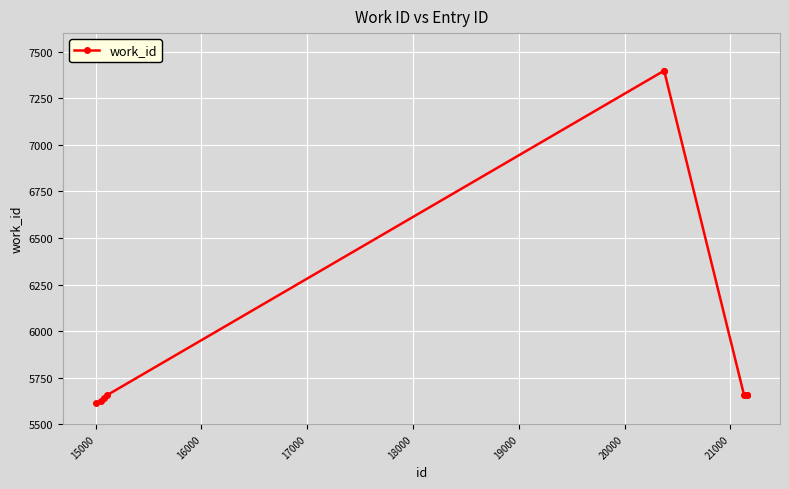

What is the greatest value displayed?

7398